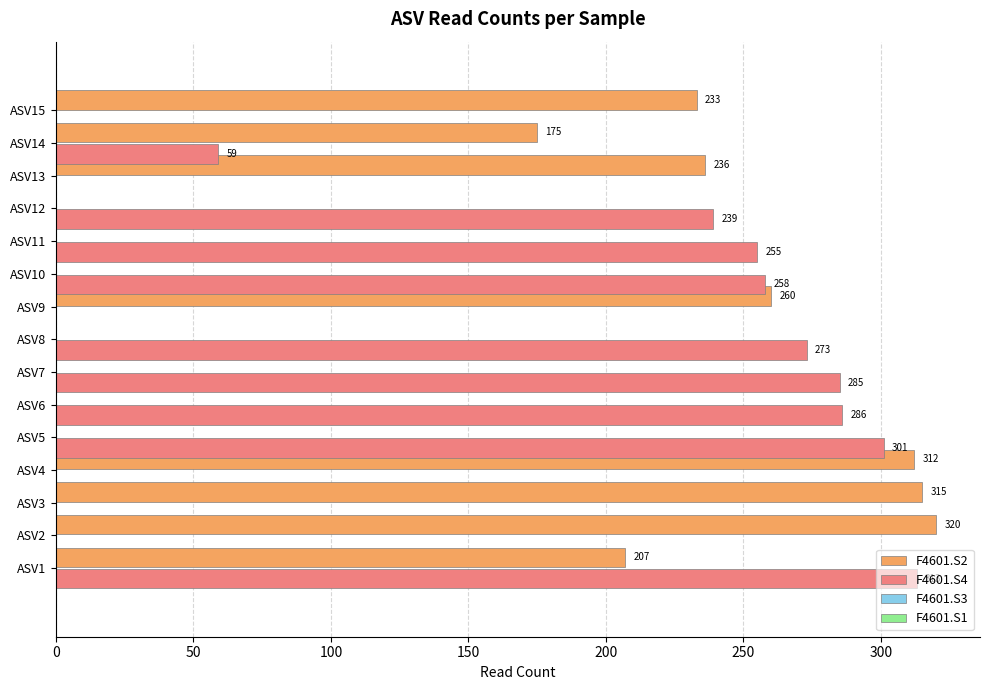

What is the total value across all series at ASV2?

320